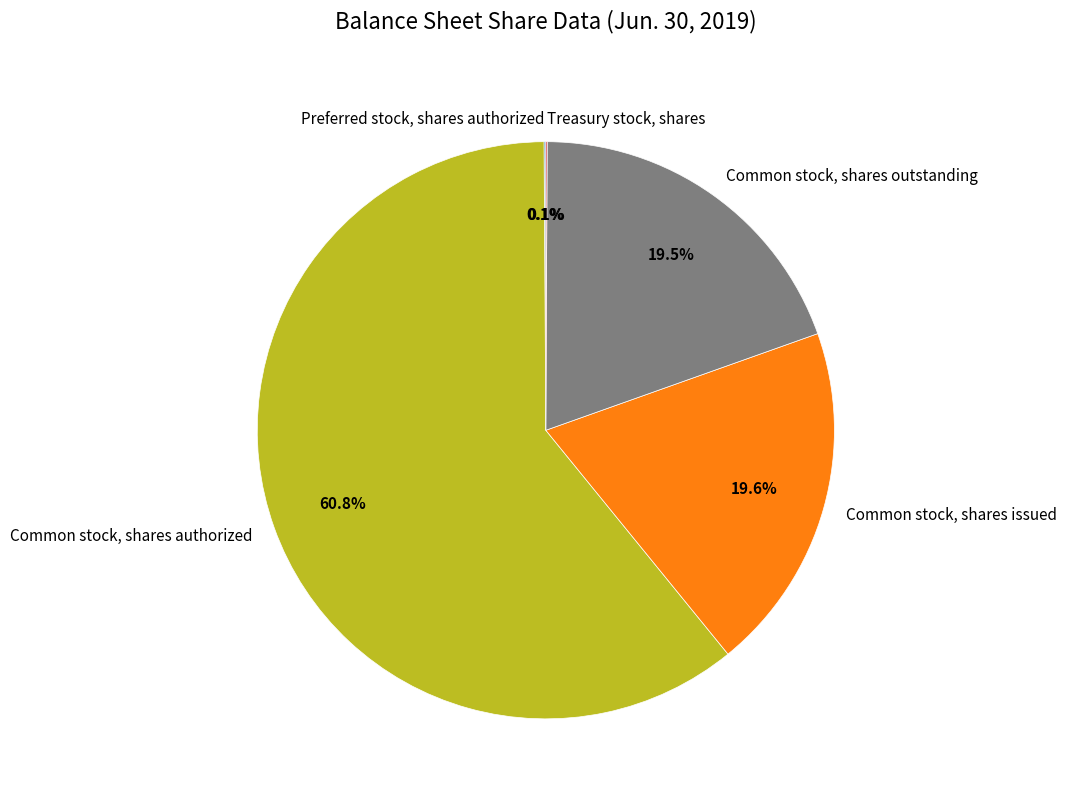

Which category has the biggest portion of the pie?

Common stock, shares authorized